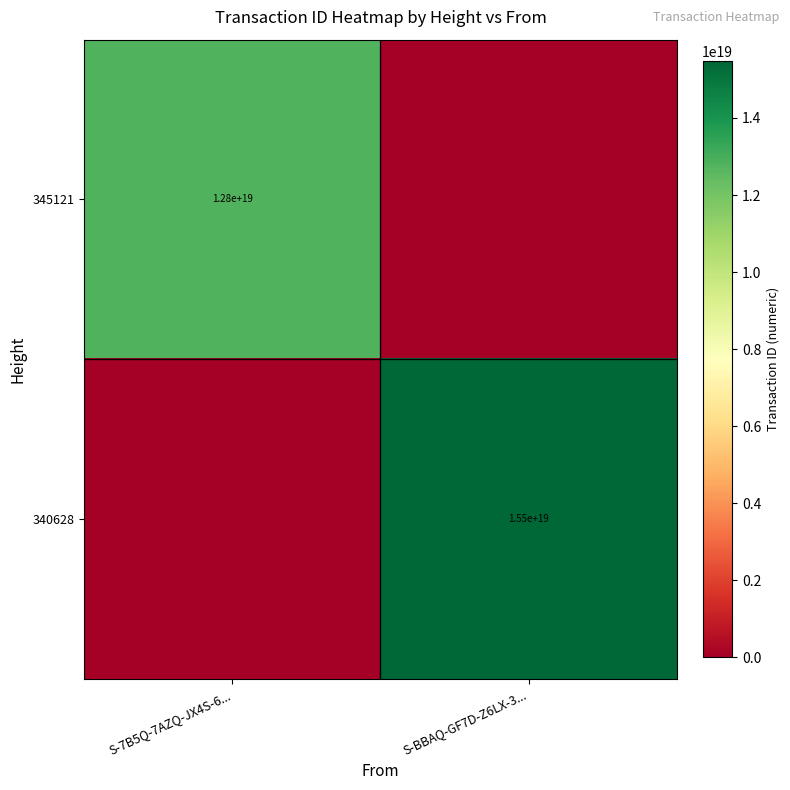

The value of 345121 at S-7B5Q-7AZQ-JX4S-6... is 8245373784186741760. True or false?

False